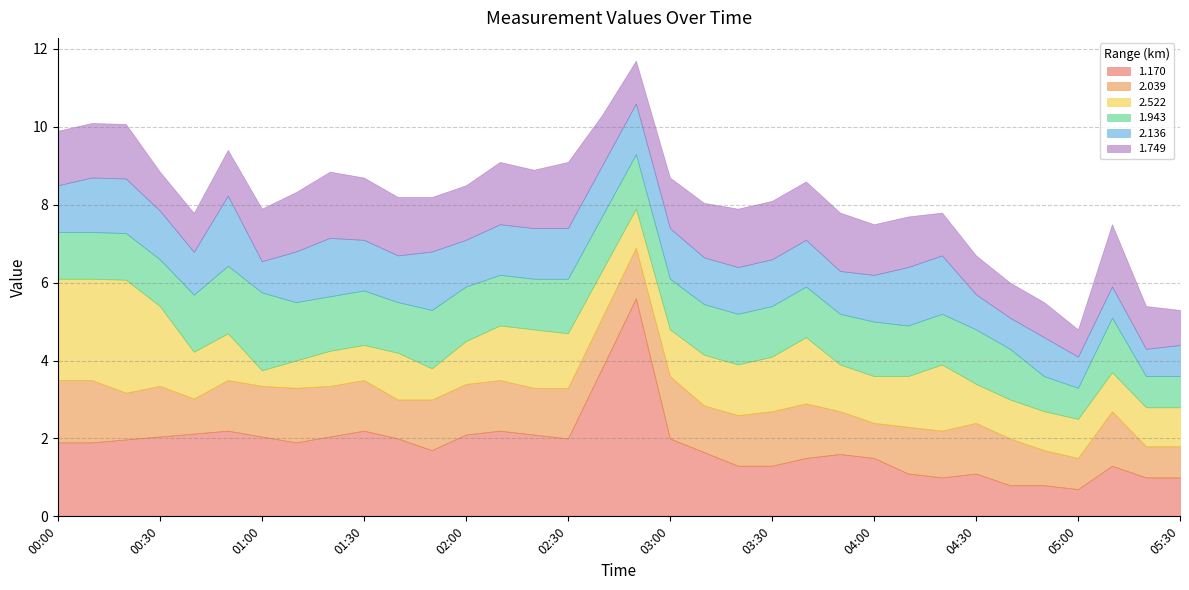

Where is 1.943 nearest to the value 499?

01:00